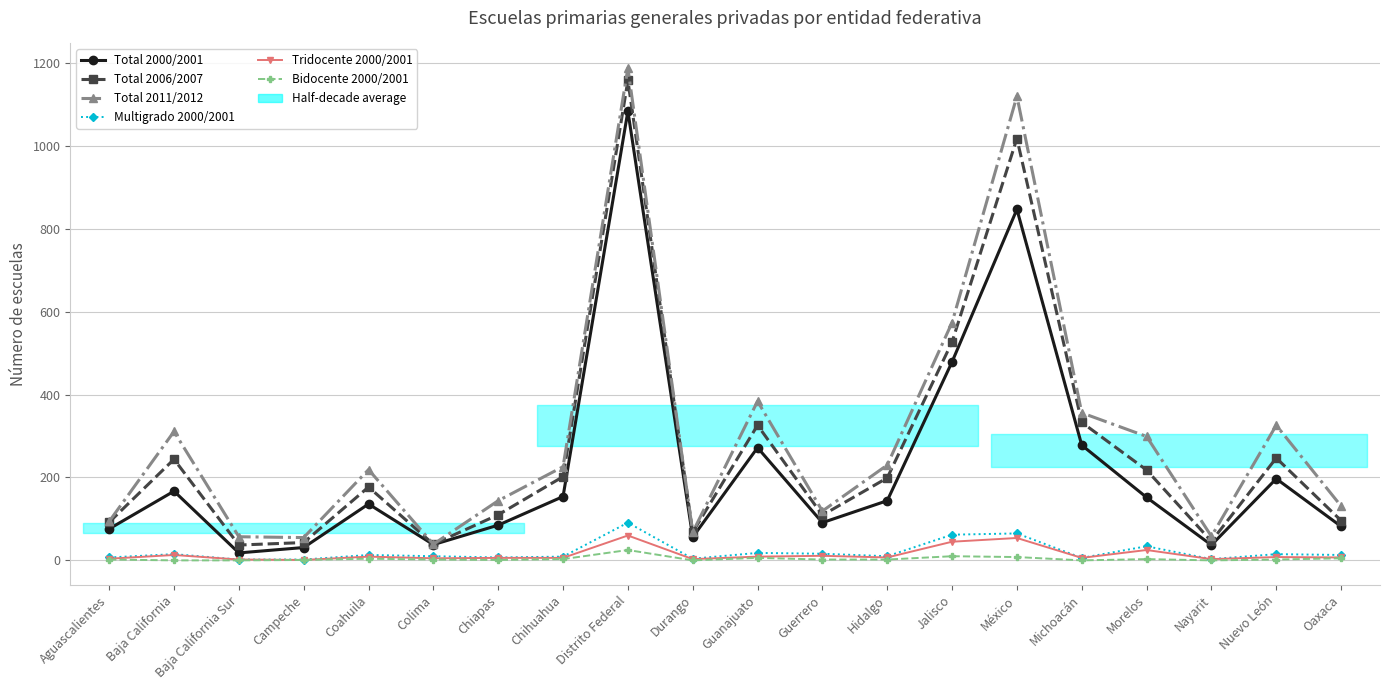

How many data points in Tridocente 2000/2001 are less than 7?

9